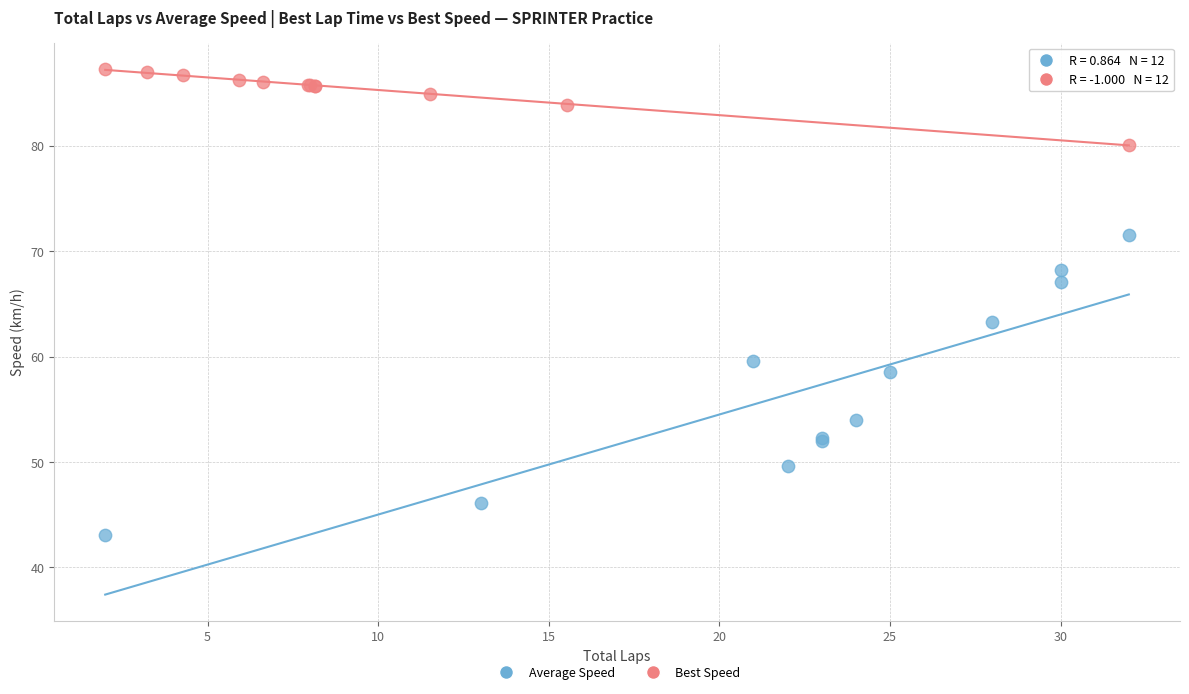

Which series contains the lowest Y value?

Average Speed